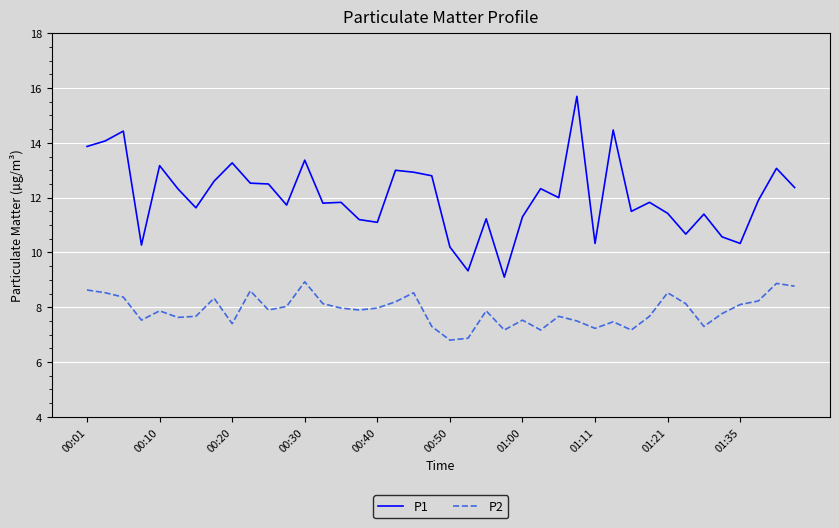

List the series in order of their overall mean, highest first.

P1, P2